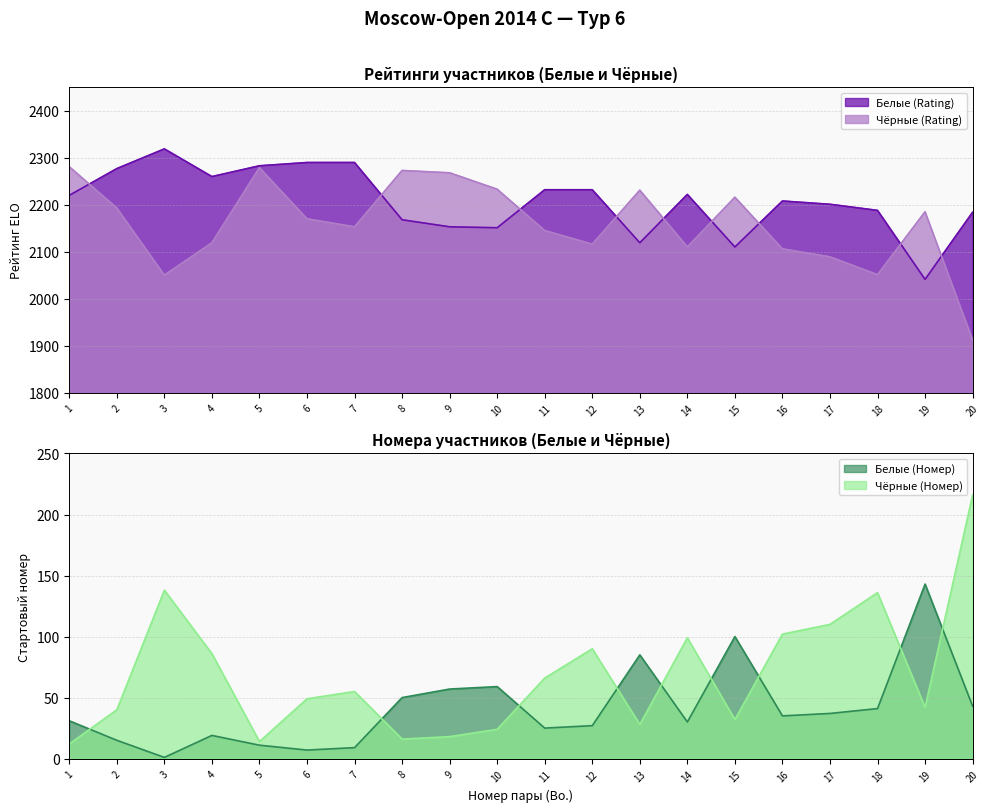

The Белые (Rating) series shows 768 at 19. True or false?

False